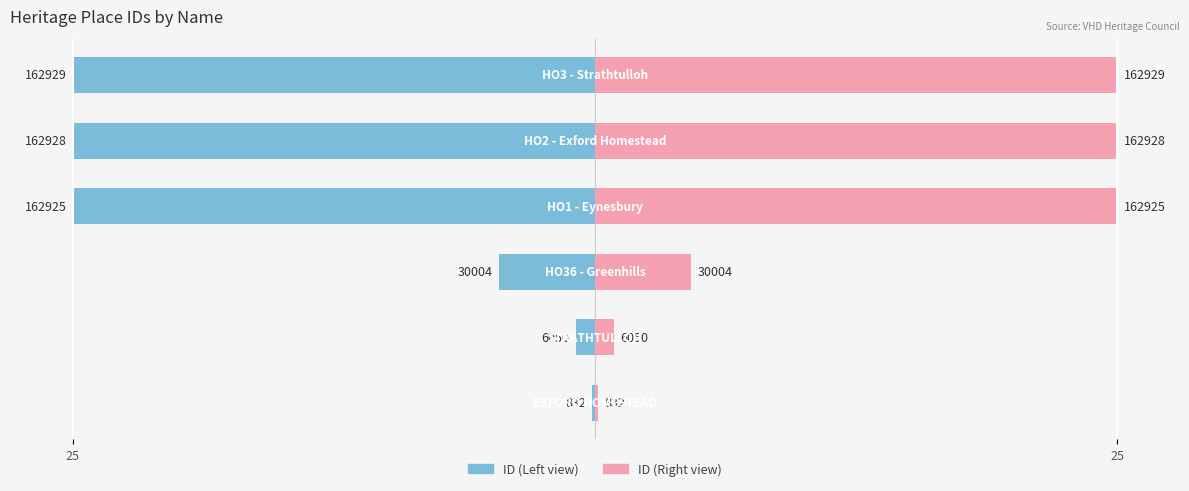

Which has a higher value, 4 or 2?

2